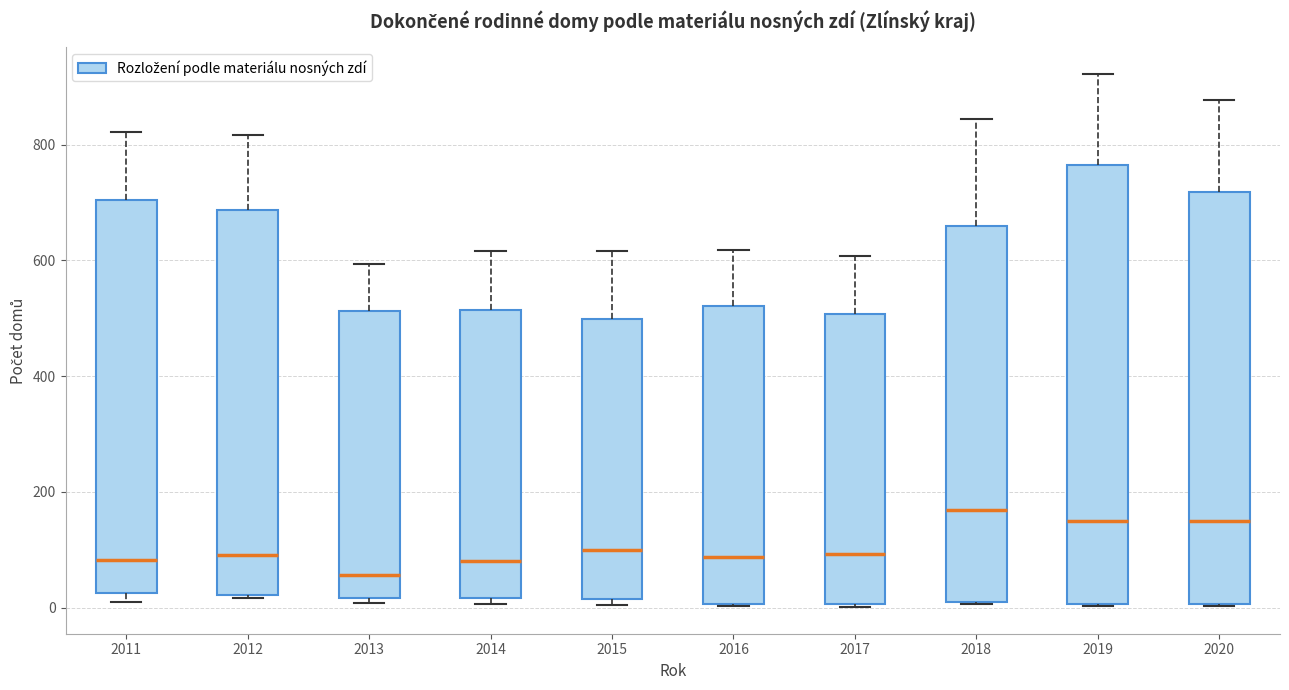

Reading left to right, read every box against the y-axis: the position of its median line, the range the box covers, and the ends of its whiskers. The values are not printed on the chart, so give them approximately, as read against the axis.

2011: median 80, box 20 to 700, whiskers 20 (just below the box's lower edge) to 820
2012: median 100, box 20 to 680, whiskers 20 to 820
2013: median 60, box 20 to 520, whiskers 0 to 600
2014: median 80, box 20 to 520, whiskers 0 to 620
2015: median 100, box 20 to 500, whiskers 0 to 620
2016: median 80, box 0 to 520, whiskers 0 to 620
2017: median 100, box 0 to 500, whiskers 0 to 600
2018: median 160, box 0 to 660, whiskers 0 to 840
2019: median 140, box 0 to 760, whiskers 0 to 920
2020: median 160, box 0 to 720, whiskers 0 to 880